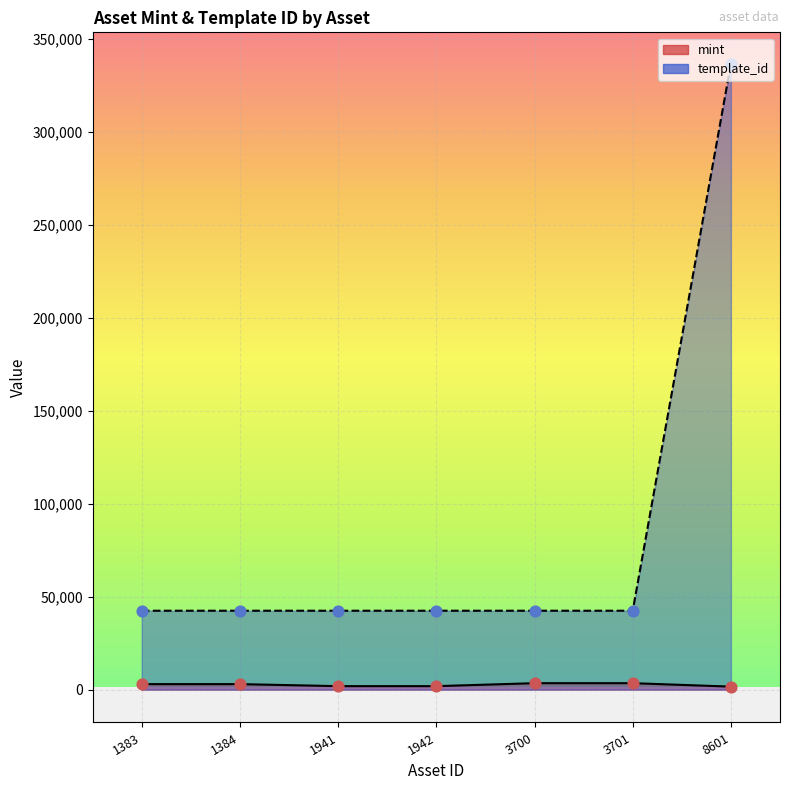

What is the total value across all series at 8601?

338251